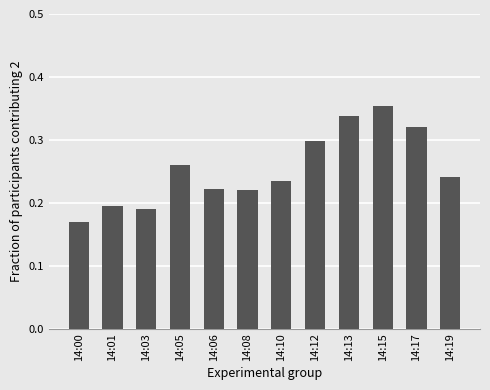

The value at 14:19 is 0.1. True or false?

False